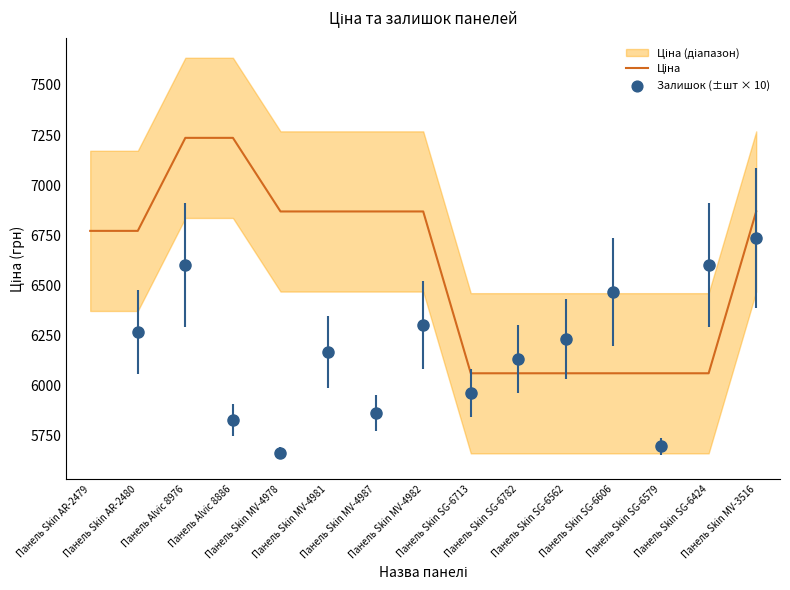

What is the ratio of the value at Панель Skin SG-6424 to the value at Панель Alvic 8976?

0.8